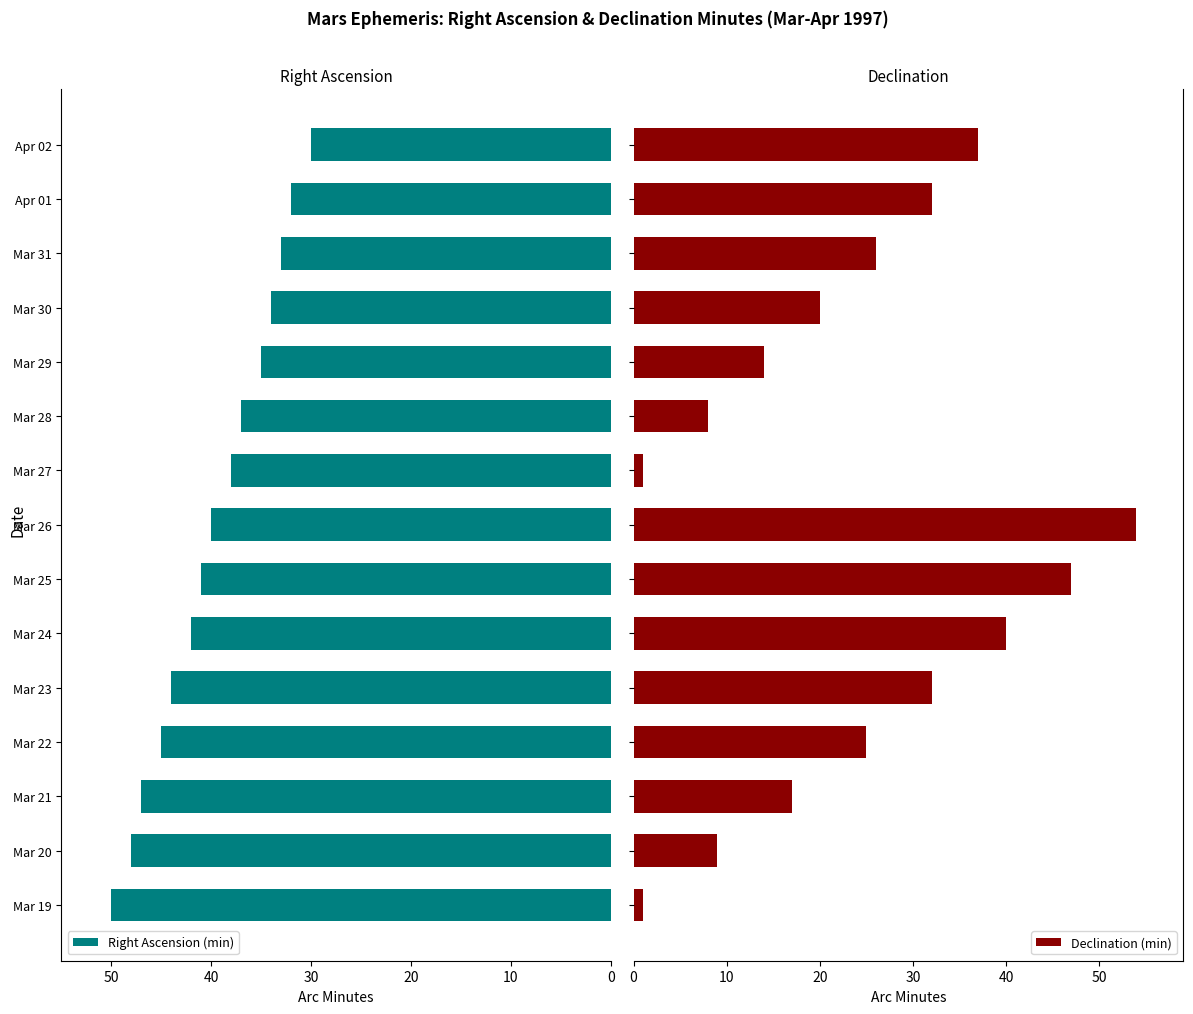

At which label does Right Ascension (min) reach its minimum?

Apr 02